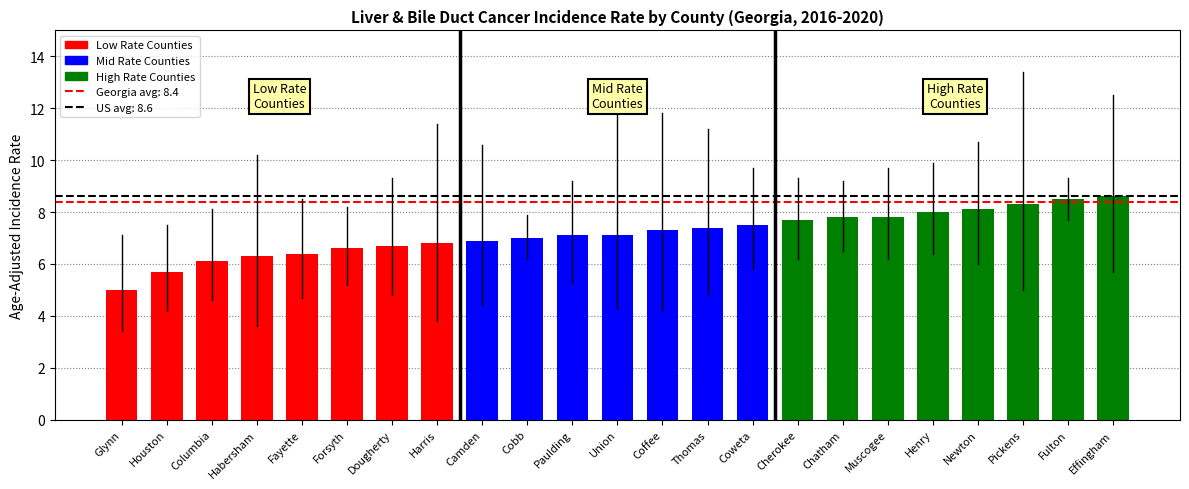

What is the average value?

7.2